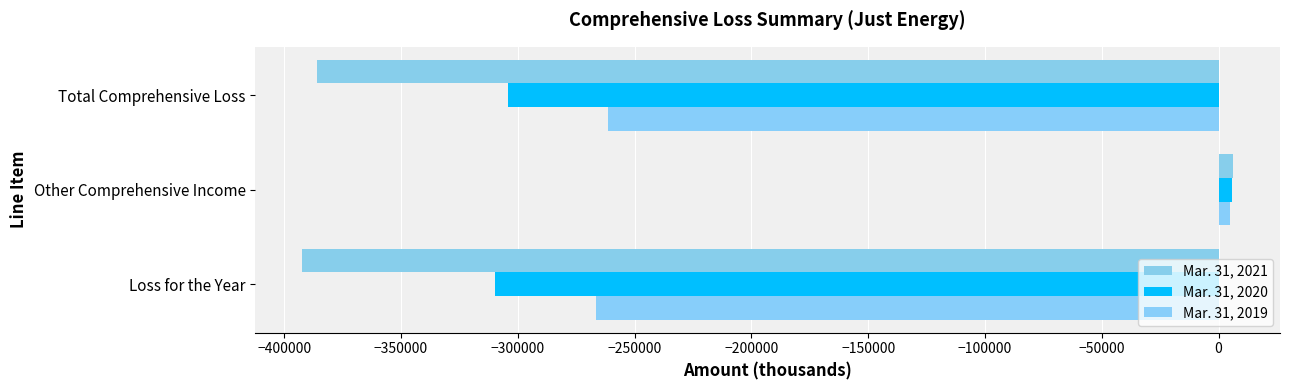

List the labels in order of Mar. 31, 2021 value, smallest first.

Loss for the Year, Total Comprehensive Loss, Other Comprehensive Income